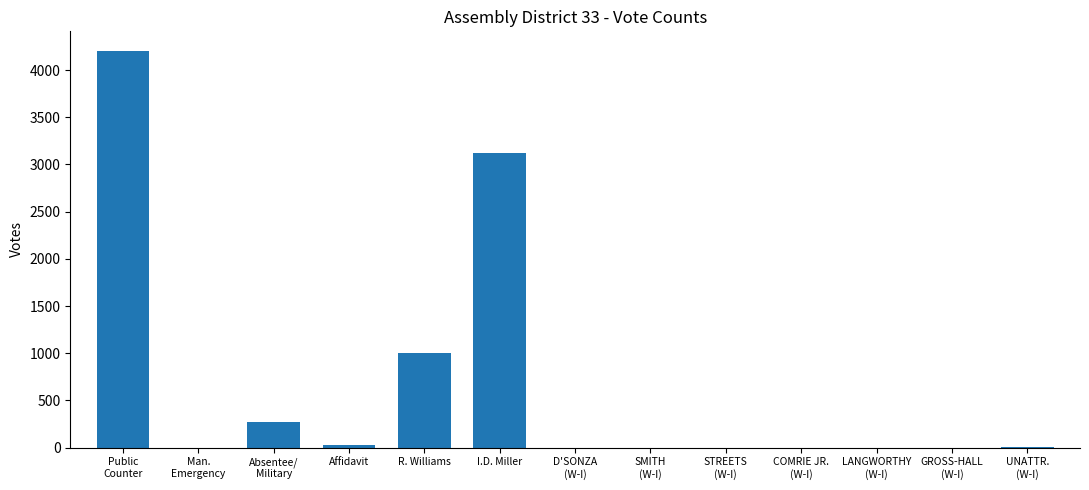

Are the bars horizontal?

No